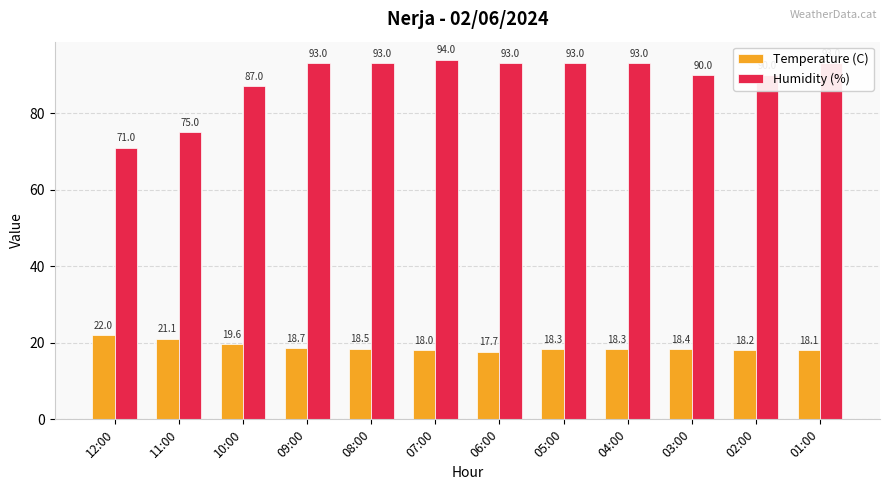

What is the label of the 10th bar from the right?

10:00